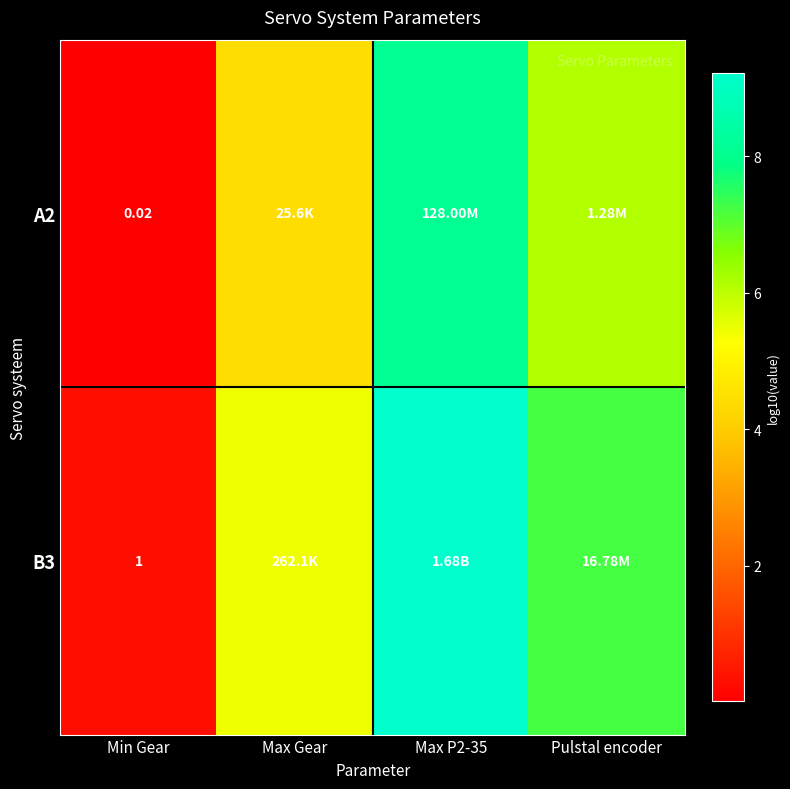

Which series changed the most between Min Gear and Max P2-35?

B3